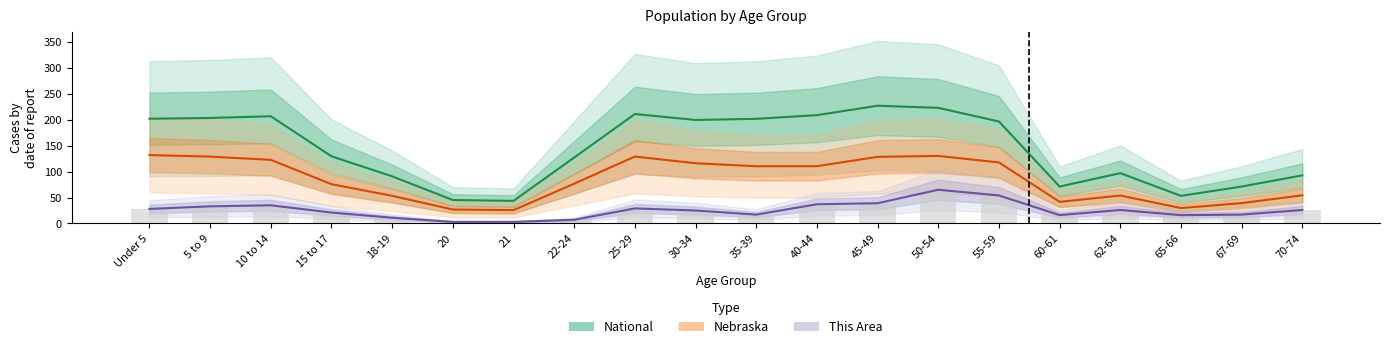

The Nebraska series shows 162.2 at 35-39. True or false?

False